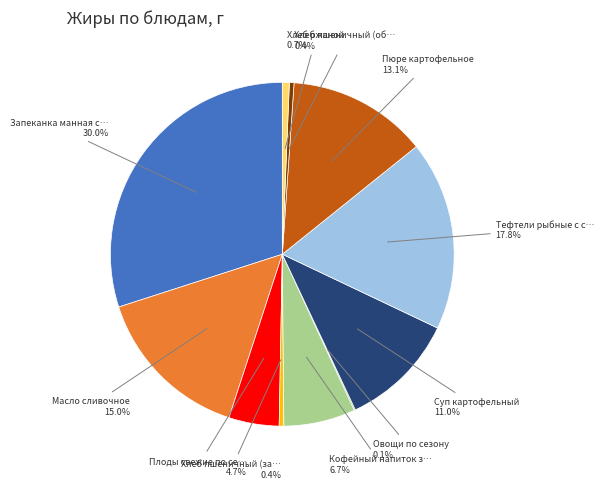

Is there any slice that represents more than half of the pie?

No